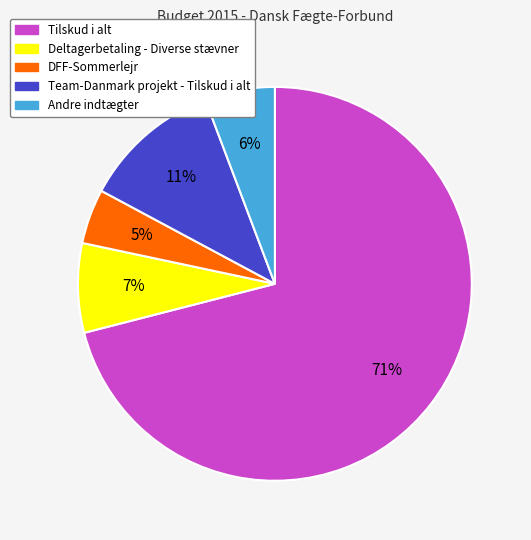

Which slice is the largest?

Tilskud i alt